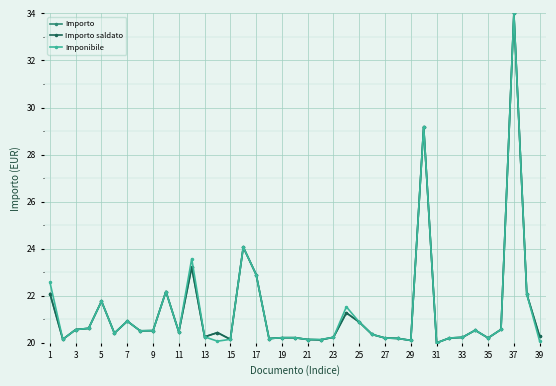

Is this an area chart (filled region under the line)?

No